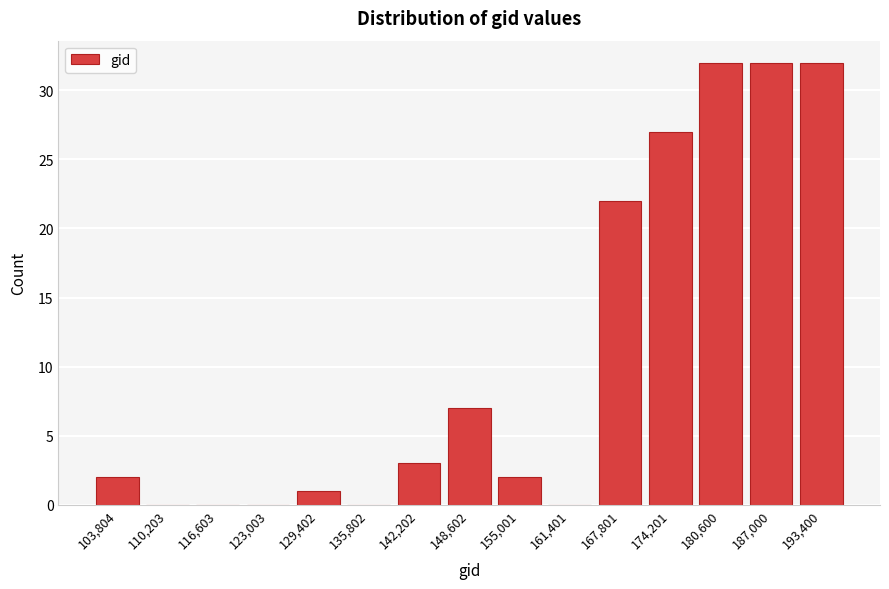

Reading left to right, extract all data points from this chart.

103,804=2	110,203=0	116,603=0	123,003=0	129,402=1	135,802=0	142,202=3	148,602=7	155,001=2	161,401=0	167,801=22	174,201=27	180,600=32	187,000=32	193,400=32